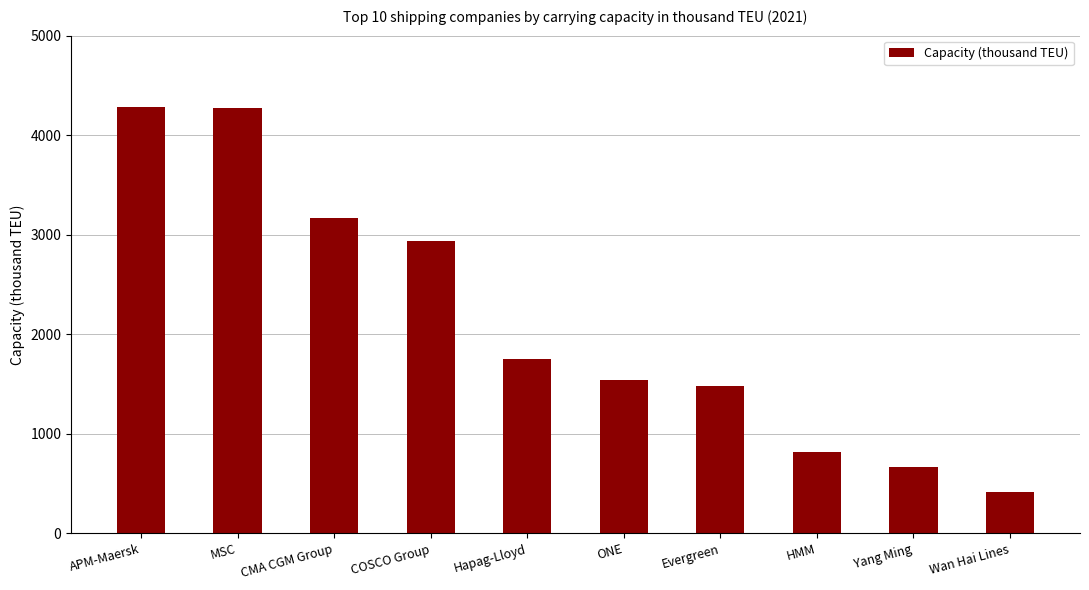

Between MSC and ONE, which is larger?

MSC